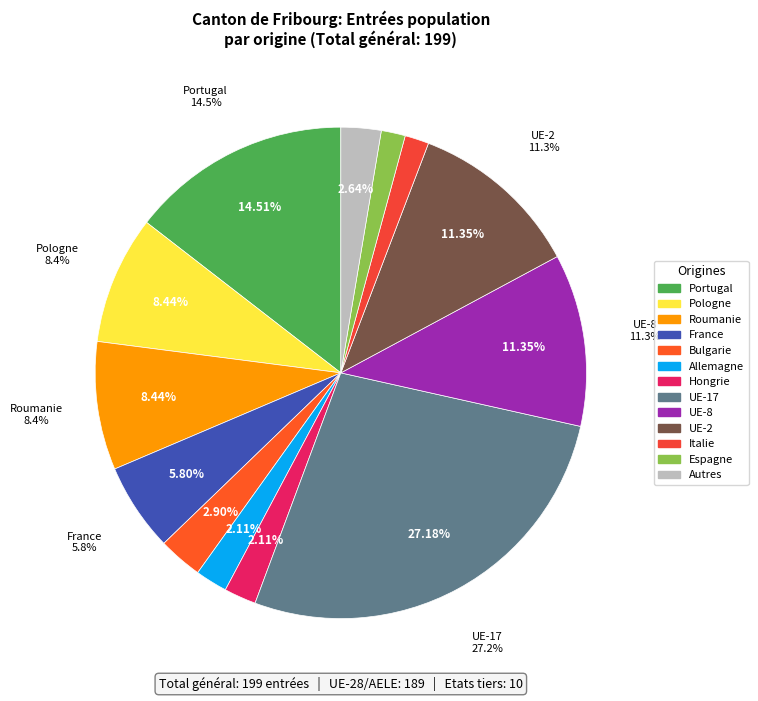

Does Amérique account for over 50% of the chart?

No